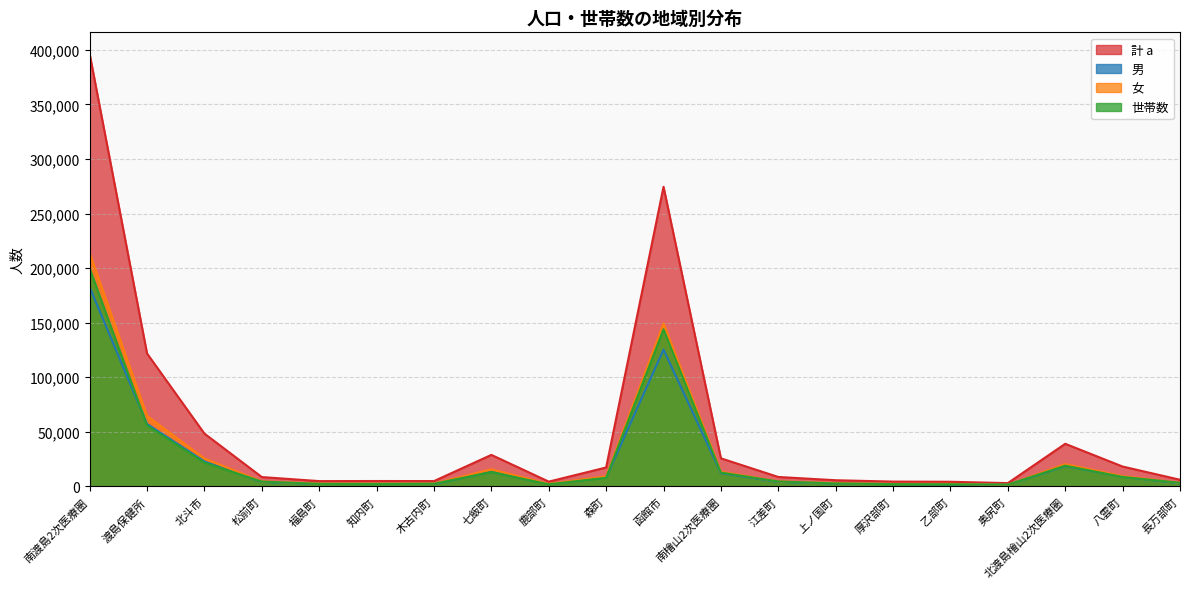

Reading right to left, what are all the values shown in this chart?

計 a: 長万部町=6041	八雲町=18137	北渡島檜山2次医療圏=38997	奥尻町=2963	乙部町=4186	厚沢部町=4352	上ノ国町=5593	江差町=8579	南檜山2次医療圏=25673	函館市=274485	森町=17285	鹿部町=4311	七飯町=28824	木古内町=4815	知内町=4880	福島町=4797	松前町=8501	北斗市=48323	渡島保健所=121736	南渡島2次医療圏=396221
男: 長万部町=2826	八雲町=8808	北渡島檜山2次医療圏=18631	奥尻町=1518	乙部町=1918	厚沢部町=2096	上ノ国町=2622	江差町=4093	南檜山2次医療圏=12247	函館市=125330	森町=8136	鹿部町=2071	七飯町=13282	木古内町=2238	知内町=2361	福島町=2226	松前町=4035	北斗市=22826	渡島保健所=57175	南渡島2次医療圏=182505
女: 長万部町=3215	八雲町=9329	北渡島檜山2次医療圏=20366	奥尻町=1445	乙部町=2268	厚沢部町=2256	上ノ国町=2971	江差町=4486	南檜山2次医療圏=13426	函館市=149155	森町=9149	鹿部町=2240	七飯町=15542	木古内町=2577	知内町=2519	福島町=2571	松前町=4466	北斗市=25497	渡島保健所=64561	南渡島2次医療圏=213716
世帯数: 長万部町=3237	八雲町=8624	北渡島檜山2次医療圏=18941	奥尻町=1573	乙部町=1946	厚沢部町=2017	上ノ国町=2661	江差町=4448	南檜山2次医療圏=12645	函館市=143924	森町=7866	鹿部町=1842	七飯町=13123	木古内町=2390	知内町=2095	福島町=2289	松前町=4364	北斗市=21767	渡島保健所=55736	南渡島2次医療圏=199660